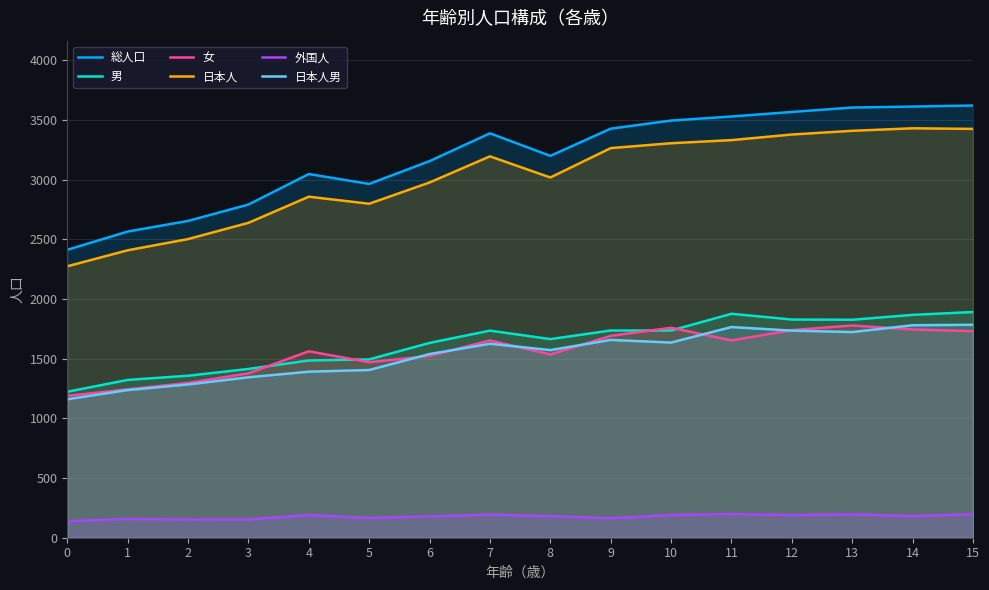

At 1, list the series in order from largest to smallest.

総人口, 日本人, 男, 女, 日本人男, 外国人